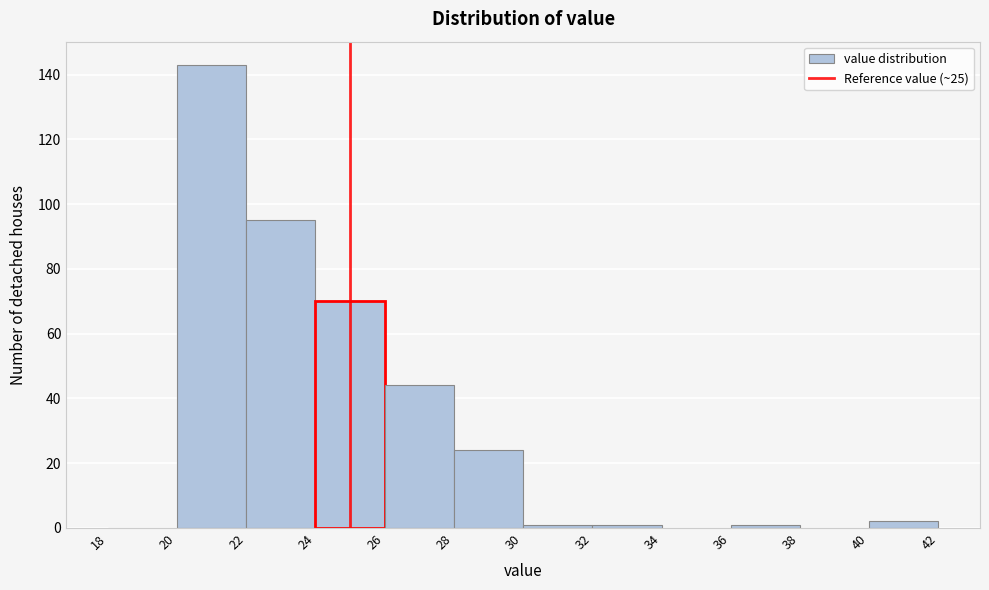

Which range on the x-axis has the tallest bar?

20 to 22